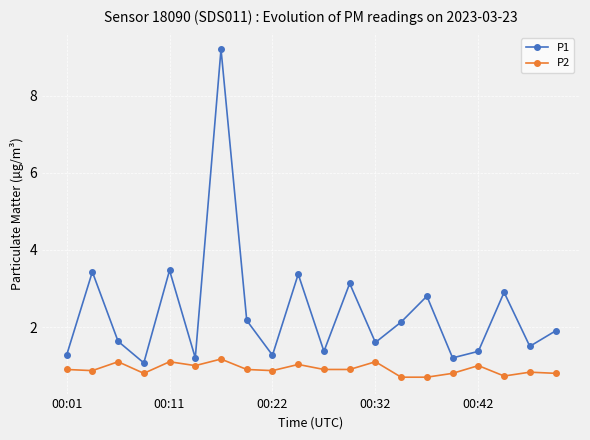

True or false: P1 has more than 1 interior local peaks.

True